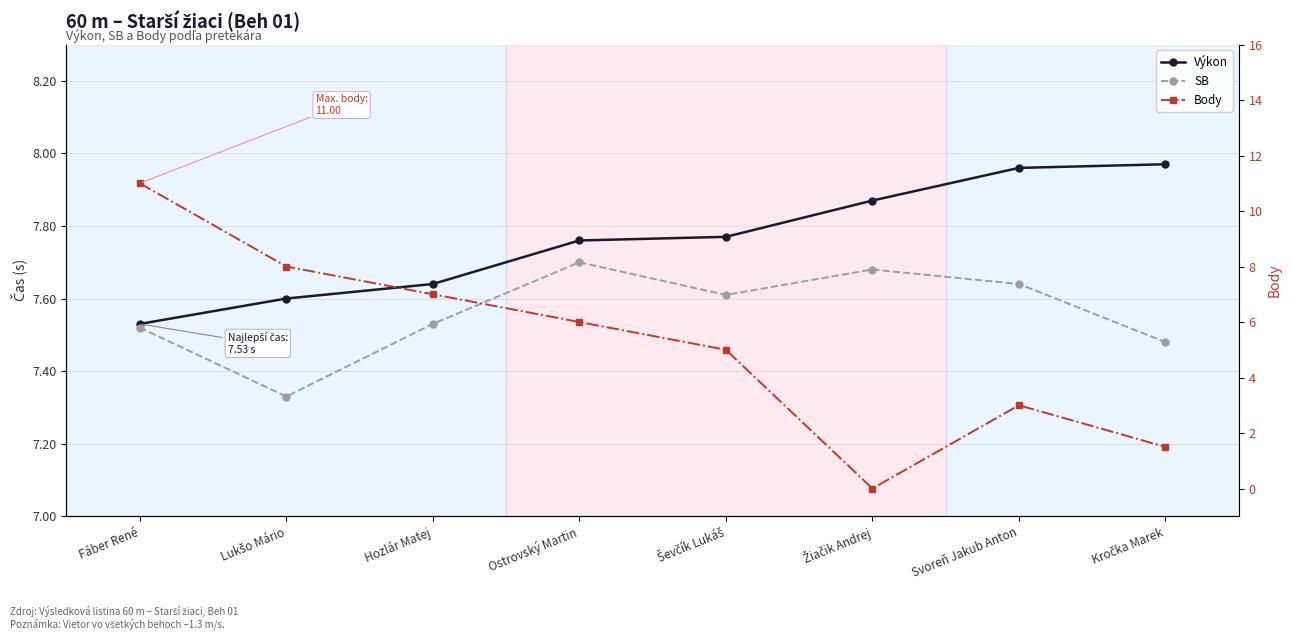

Rank the series by their maximum value, from lowest to highest.

SB, Výkon, Body